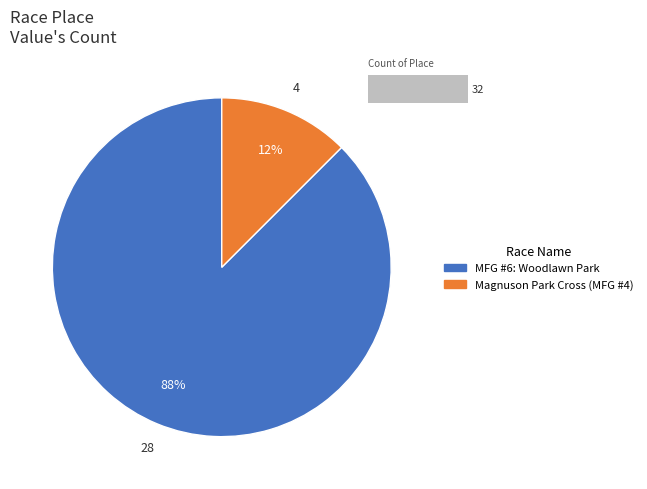

To the nearest percent, what is the combined percentage of Magnuson Park Cross (MFG #4) and MFG #6: Woodlawn Park?

100%